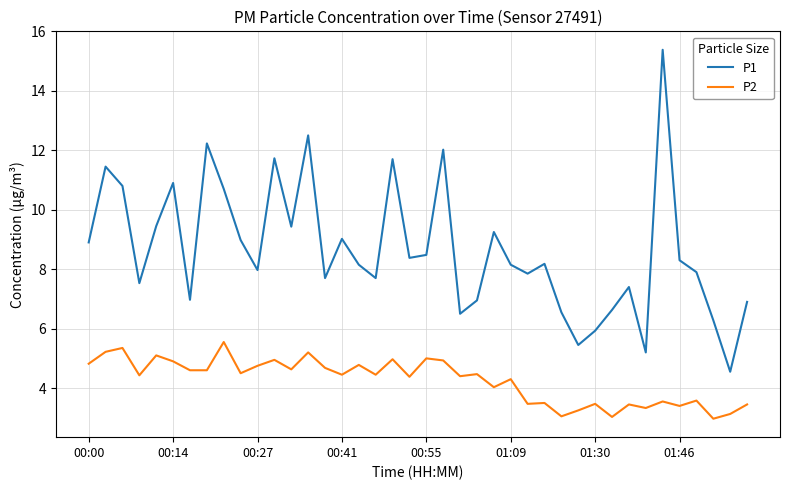

What is the greatest value displayed?

15.4